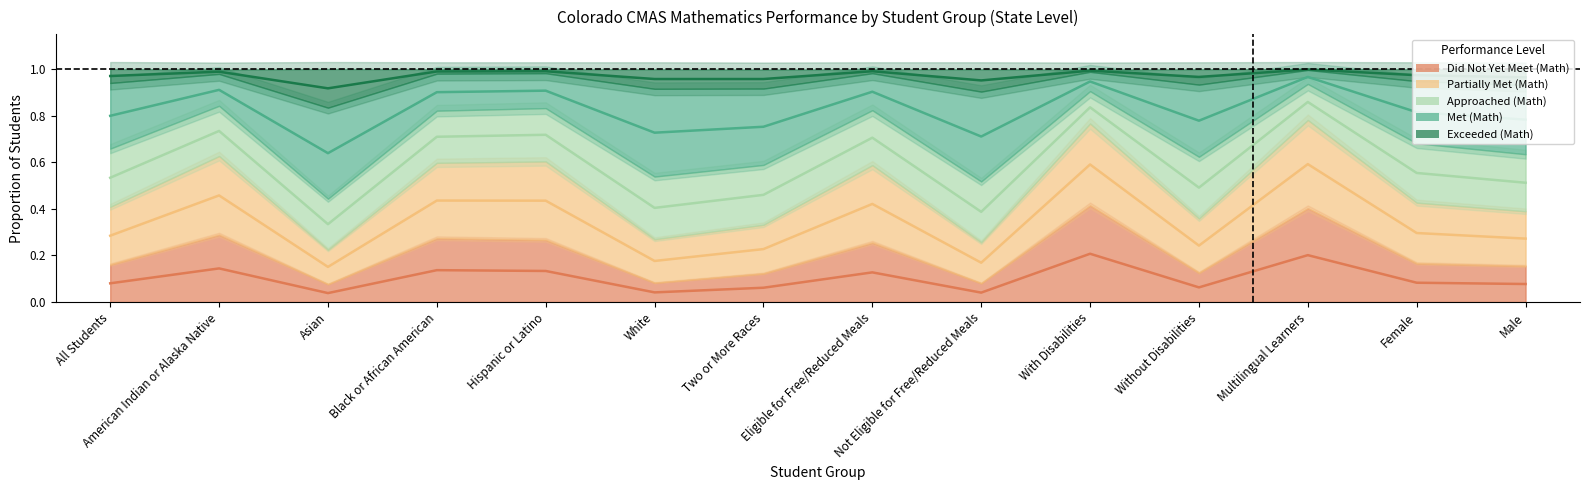

Read the Exceeded (Math) value at Multilingual Learners.

1.0